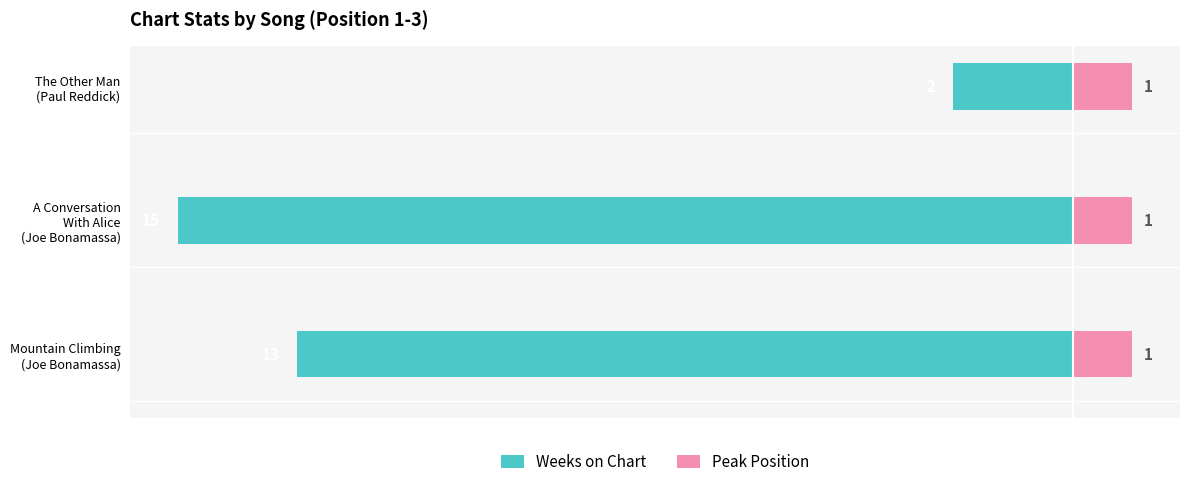

What are all the series names shown in the legend?

Weeks on Chart, Peak Position